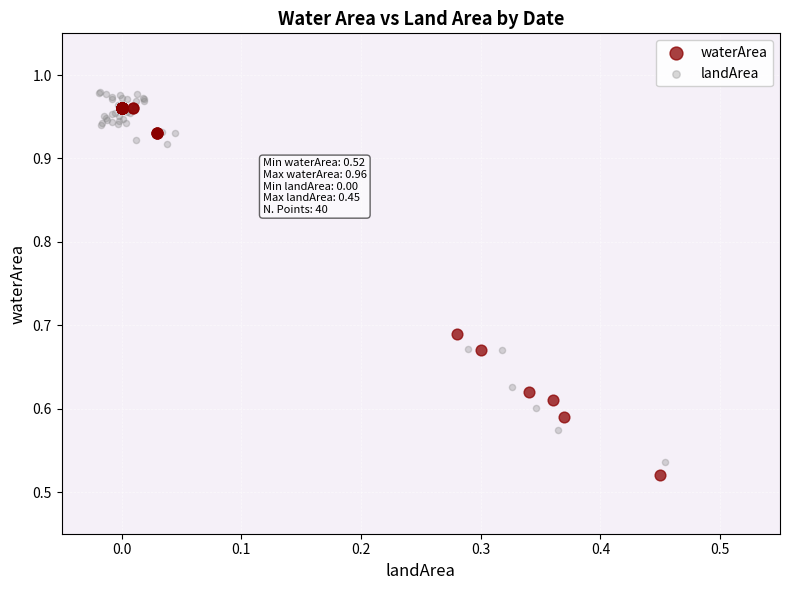

Which series reaches the minimum Y coordinate?

waterArea